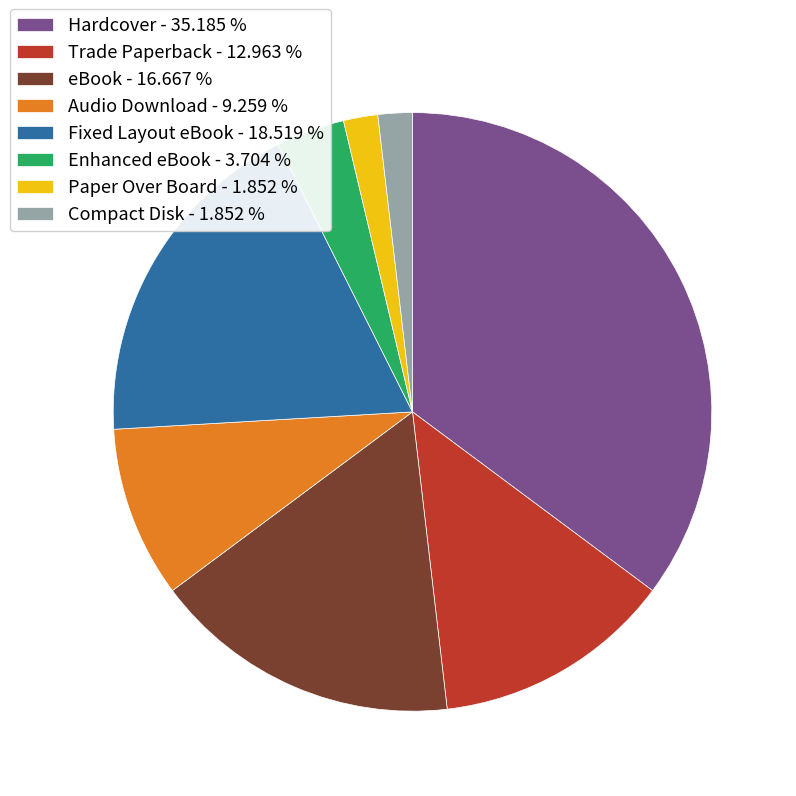

Does eBook - 16.667 % represent more than half of the total?

No